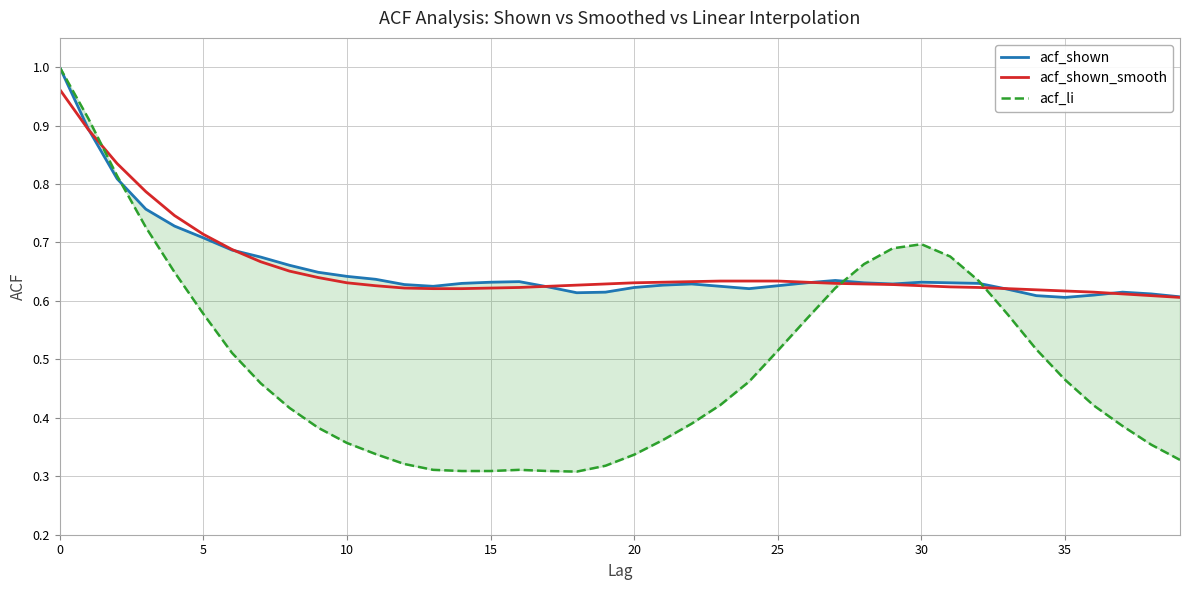

True or false: acf_li and acf_shown cross at least once.

True